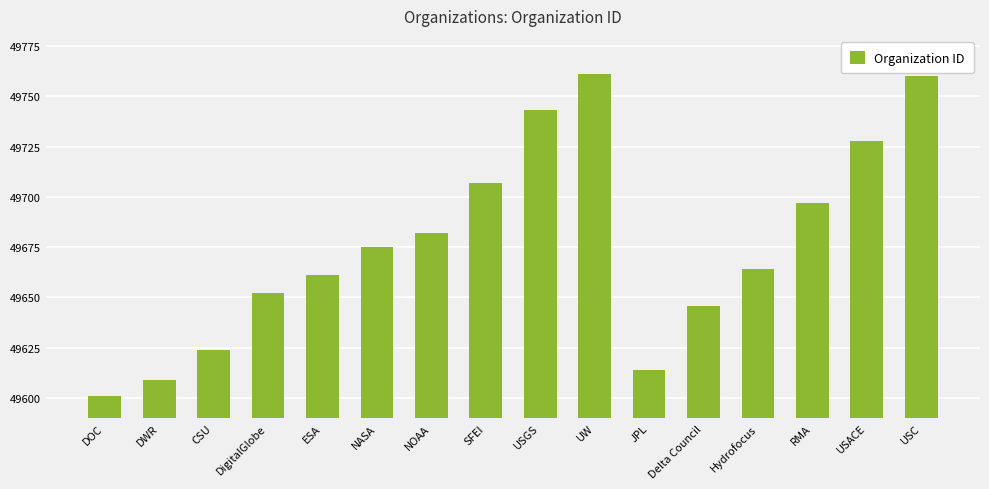

How many data points does each series have?

16